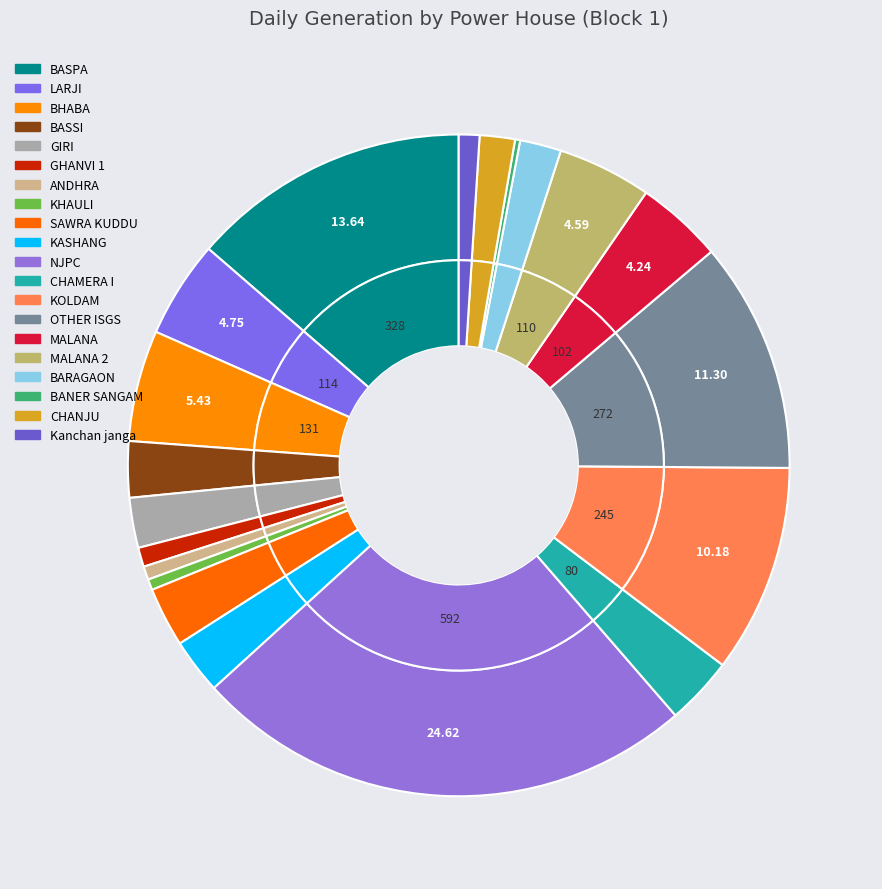

What percentage is NOT represented by LARJI?

95.3%